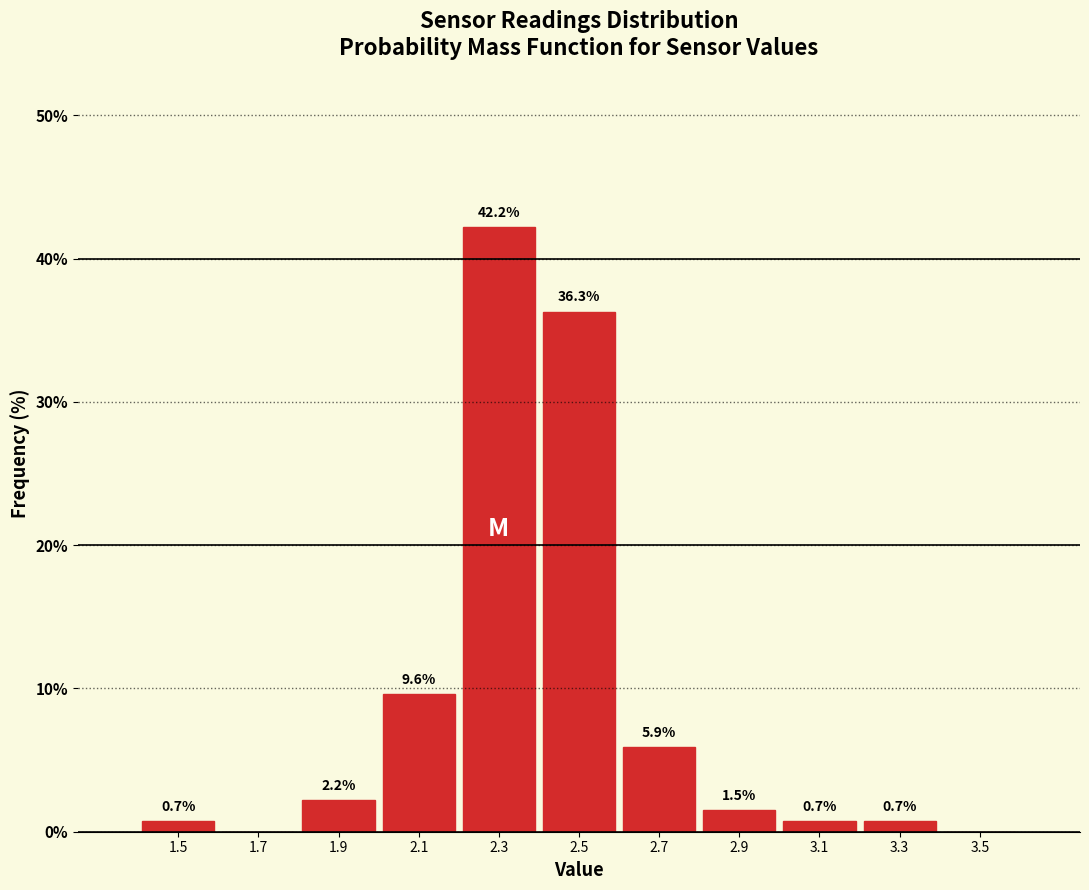

Which range on the x-axis has the tallest bar?

2.2 to 2.4